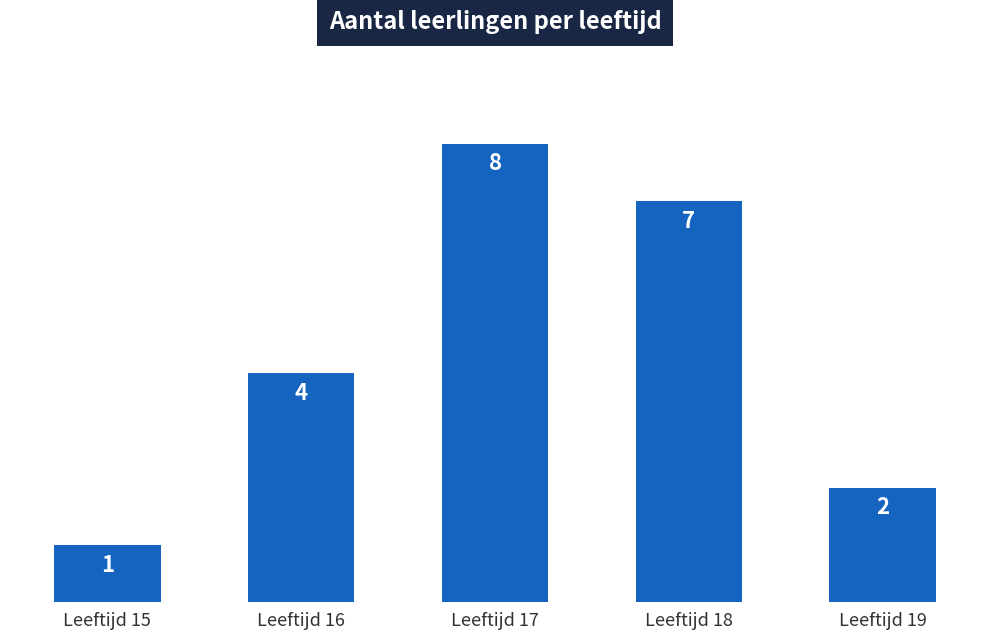

Count the number of data series in this chart.

1